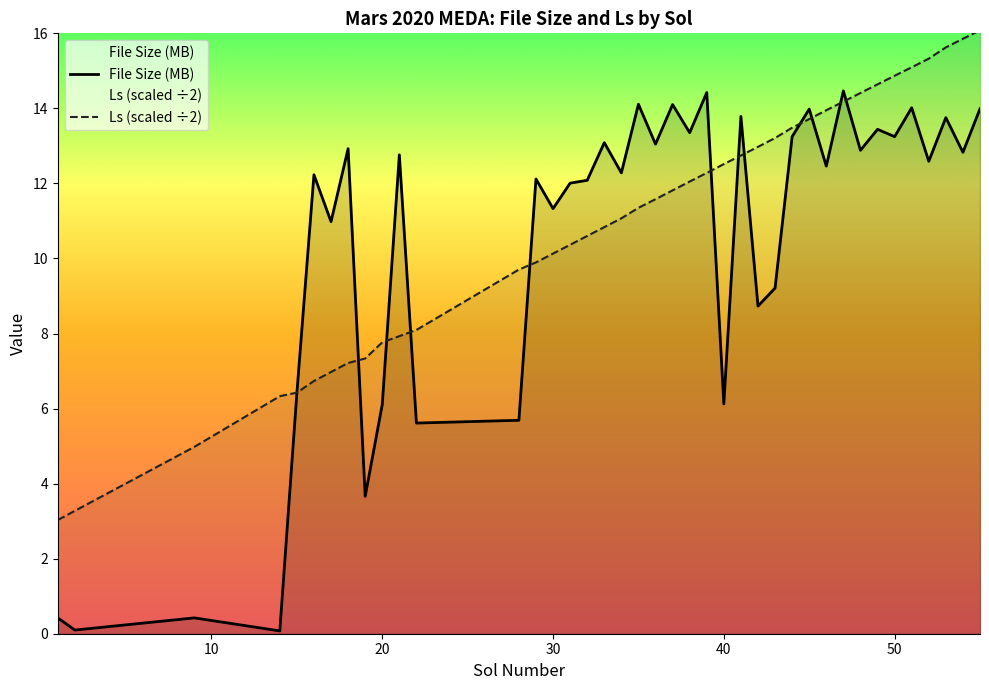

How many intersections are there between Ls and File Size (MB)?

12